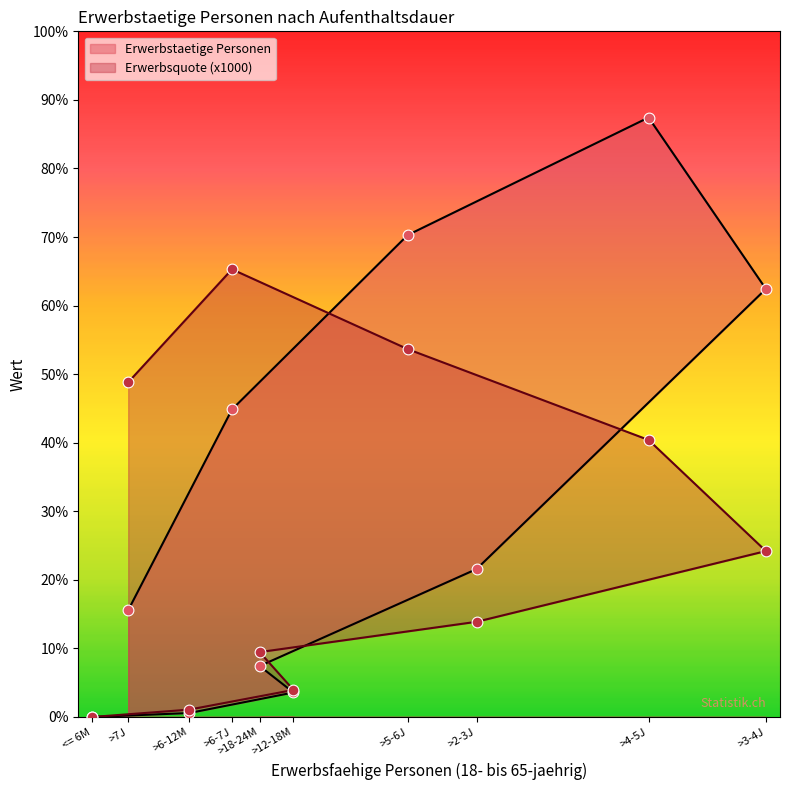

Is the value of Erwerbstaetige Personen at >18-24M greater than the value of Erwerbsquote at >6-12M?

Yes